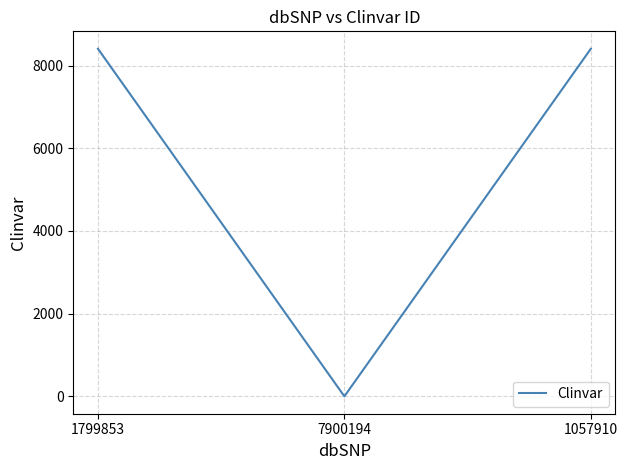

Does the chart display data point markers on the line(s)?

No